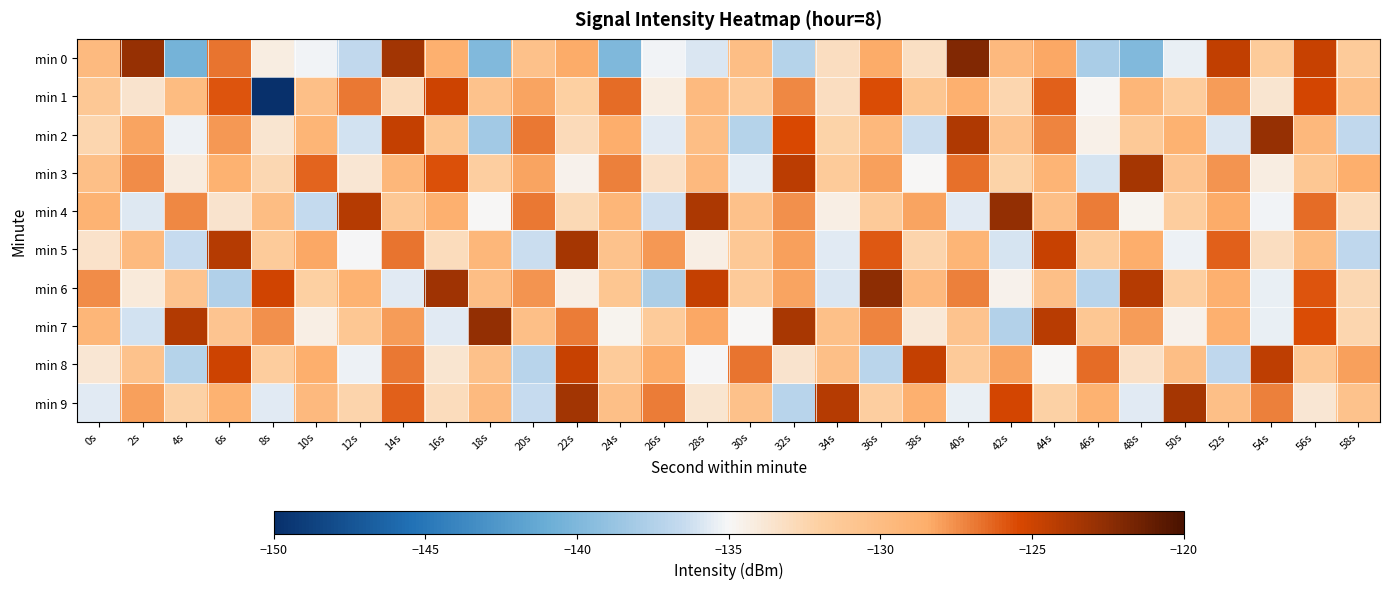

Reading left to right, transcribe all the data shown in this chart.

min 0: 0s=-129.8	2s=-122.9	4s=-140.5	6s=-126.8	8s=-134.2	10s=-135.2	12s=-136.7	14s=-123.3	16s=-128.7	18s=-139.8	20s=-130.5	22s=-128.3	24s=-140.0	26s=-135.2	28s=-135.9	30s=-130.2	32s=-137.2	34s=-133.1	36s=-128.4	38s=-133.2	40s=-122.1	42s=-129.7	44s=-128.3	46s=-137.9	48s=-139.9	50s=-135.4	52s=-124.5	54s=-131.6	56s=-124.8	58s=-131.5
min 1: 0s=-131.2	2s=-133.5	4s=-129.8	6s=-125.8	8s=-150.0	10s=-130.3	12s=-126.8	14s=-133.0	16s=-125.0	18s=-130.6	20s=-128.2	22s=-132.0	24s=-126.5	26s=-134.2	28s=-129.8	30s=-131.4	32s=-127.3	34s=-133.1	36s=-125.6	38s=-130.9	40s=-128.7	42s=-132.5	44s=-126.1	46s=-134.8	48s=-129.3	50s=-131.7	52s=-127.9	54s=-133.6	56s=-125.2	58s=-130.4
min 2: 0s=-132.5	2s=-128.1	4s=-135.3	6s=-127.8	8s=-133.7	10s=-129.2	12s=-136.1	14s=-124.6	16s=-131.0	18s=-138.2	20s=-126.9	22s=-132.8	24s=-128.5	26s=-135.7	28s=-130.1	30s=-137.3	32s=-125.4	34s=-132.2	36s=-129.6	38s=-136.4	40s=-123.8	42s=-130.7	44s=-127.2	46s=-134.5	48s=-131.3	50s=-128.8	52s=-135.9	54s=-122.9	56s=-129.5	58s=-136.7
min 3: 0s=-130.2	2s=-127.5	4s=-134.1	6s=-128.9	8s=-132.6	10s=-126.3	12s=-133.8	14s=-129.4	16s=-125.7	18s=-131.9	20s=-128.2	22s=-134.6	24s=-127.1	26s=-133.3	28s=-129.7	30s=-135.5	32s=-124.3	34s=-131.6	36s=-128.0	38s=-134.9	40s=-126.6	42s=-132.3	44s=-129.1	46s=-136.0	48s=-123.4	50s=-130.8	52s=-127.7	54s=-134.2	56s=-131.1	58s=-128.6
min 4: 0s=-129.0	2s=-135.8	4s=-127.3	6s=-133.5	8s=-130.0	10s=-136.6	12s=-124.0	14s=-131.2	16s=-128.7	18s=-135.0	20s=-126.8	22s=-132.7	24s=-129.3	26s=-136.2	28s=-123.7	30s=-130.5	32s=-127.6	34s=-134.3	36s=-131.4	38s=-128.1	40s=-135.6	42s=-122.8	44s=-130.3	46s=-127.0	48s=-134.7	50s=-131.8	52s=-128.4	54s=-135.2	56s=-126.5	58s=-132.9
min 5: 0s=-133.4	2s=-129.8	4s=-136.5	6s=-124.1	8s=-131.5	10s=-128.3	12s=-135.1	14s=-126.7	16s=-133.0	18s=-129.4	20s=-136.3	22s=-123.5	24s=-130.6	26s=-127.8	28s=-134.4	30s=-131.2	32s=-128.0	34s=-135.7	36s=-125.9	38s=-132.4	40s=-129.2	42s=-136.0	44s=-124.8	46s=-131.7	48s=-128.5	50s=-135.3	52s=-126.2	54s=-133.1	56s=-129.9	58s=-136.8
min 6: 0s=-127.4	2s=-134.0	4s=-130.7	6s=-137.5	8s=-125.1	10s=-132.0	12s=-128.9	14s=-135.6	16s=-123.2	18s=-130.1	20s=-127.7	22s=-134.3	24s=-131.0	26s=-137.8	28s=-124.6	30s=-131.4	32s=-128.2	34s=-135.9	36s=-122.5	38s=-129.7	40s=-127.1	42s=-134.6	44s=-130.3	46s=-137.2	48s=-124.0	50s=-131.9	52s=-128.7	54s=-135.4	56s=-125.8	58s=-132.6
min 7: 0s=-129.3	2s=-136.1	4s=-123.9	6s=-130.8	8s=-127.6	10s=-134.3	12s=-131.1	14s=-127.9	16s=-135.6	18s=-122.7	20s=-130.2	22s=-127.0	24s=-134.7	26s=-131.5	28s=-128.3	30s=-135.0	32s=-123.6	34s=-130.4	36s=-127.2	38s=-133.9	40s=-130.7	42s=-137.4	44s=-124.2	46s=-131.1	48s=-127.9	50s=-134.6	52s=-128.7	54s=-135.4	56s=-125.6	58s=-132.5
min 8: 0s=-133.8	2s=-130.6	4s=-137.3	6s=-125.0	8s=-131.8	10s=-128.6	12s=-135.3	14s=-126.9	16s=-133.7	18s=-130.5	20s=-137.2	22s=-124.8	24s=-131.6	26s=-128.4	28s=-135.1	30s=-126.7	32s=-133.5	34s=-130.3	36s=-137.0	38s=-124.6	40s=-131.4	42s=-128.2	44s=-134.9	46s=-126.5	48s=-133.3	50s=-130.1	52s=-136.8	54s=-124.4	56s=-131.2	58s=-128.0
min 9: 0s=-135.7	2s=-128.0	4s=-132.1	6s=-128.9	8s=-135.6	10s=-129.7	12s=-132.4	14s=-126.1	16s=-133.0	18s=-129.8	20s=-136.5	22s=-123.3	24s=-130.2	26s=-127.0	28s=-133.7	30s=-130.5	32s=-137.2	34s=-124.0	36s=-131.9	38s=-128.7	40s=-135.4	42s=-125.2	44s=-132.1	46s=-128.9	48s=-135.7	50s=-123.5	52s=-130.3	54s=-127.1	56s=-133.8	58s=-130.6